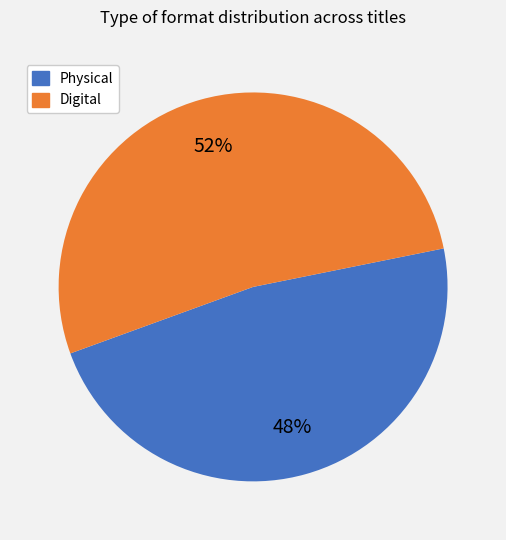

Is there any slice that represents more than half of the pie?

Yes